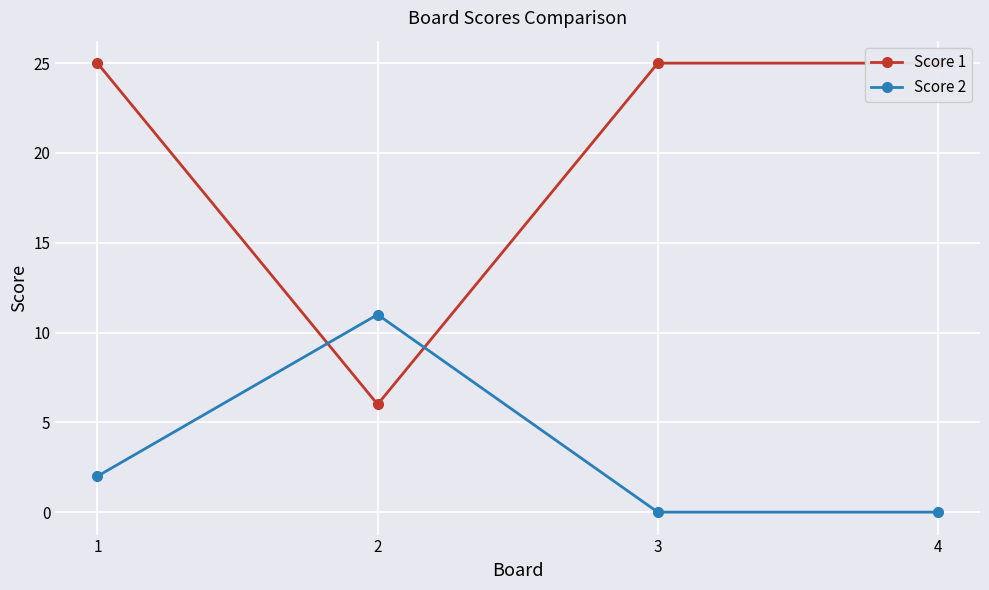

Where is Score 2 nearest to the value 5?

1